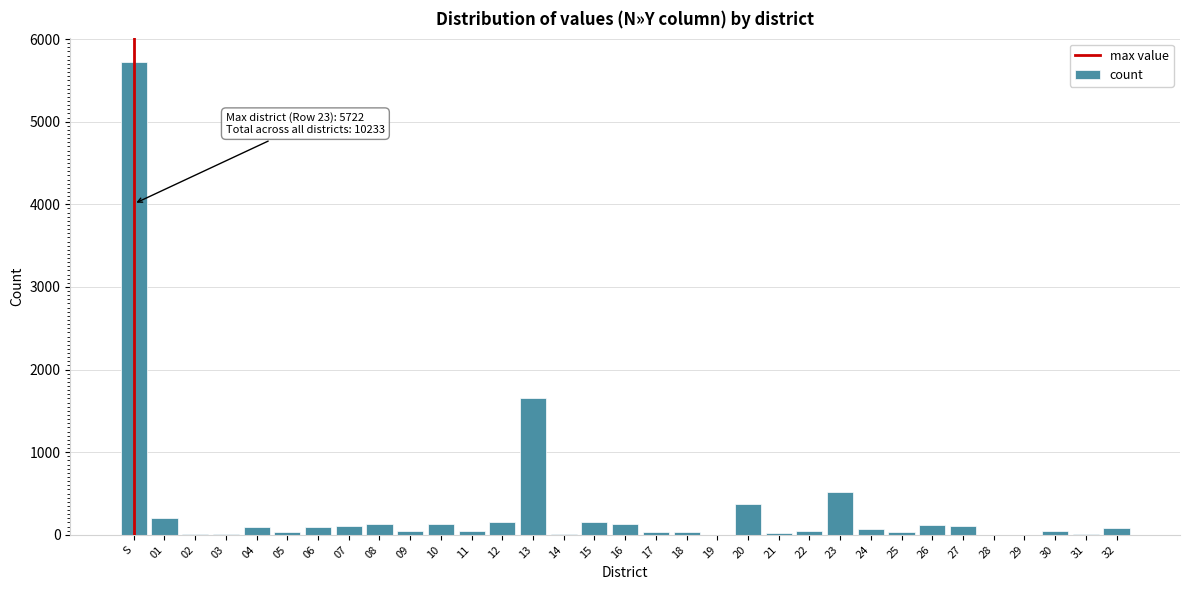

Which category has the highest value across all series?

S